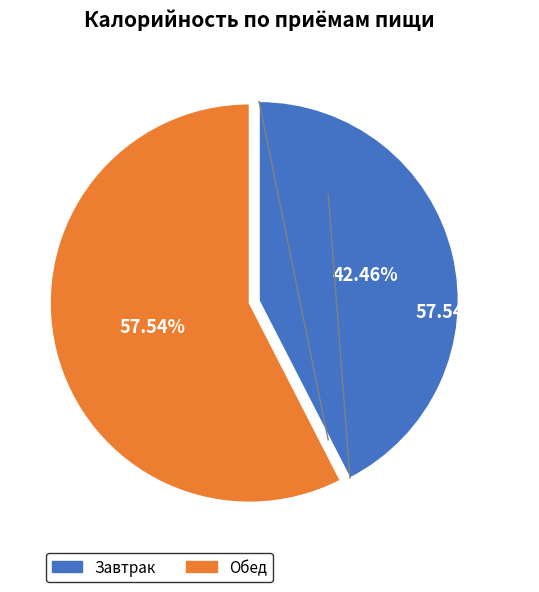

Count the number of slices in the pie.

2